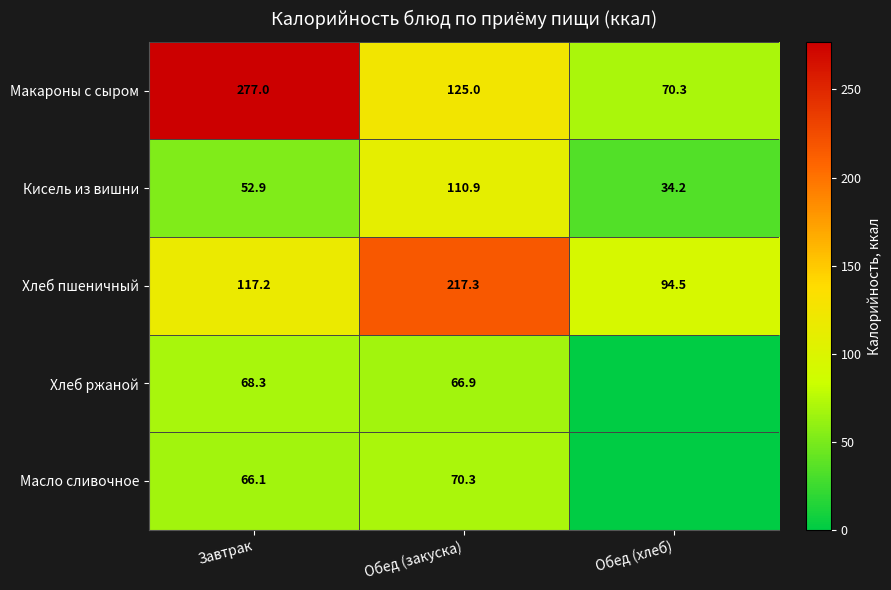

Read the Кисель из вишни value at Завтрак.

52.9